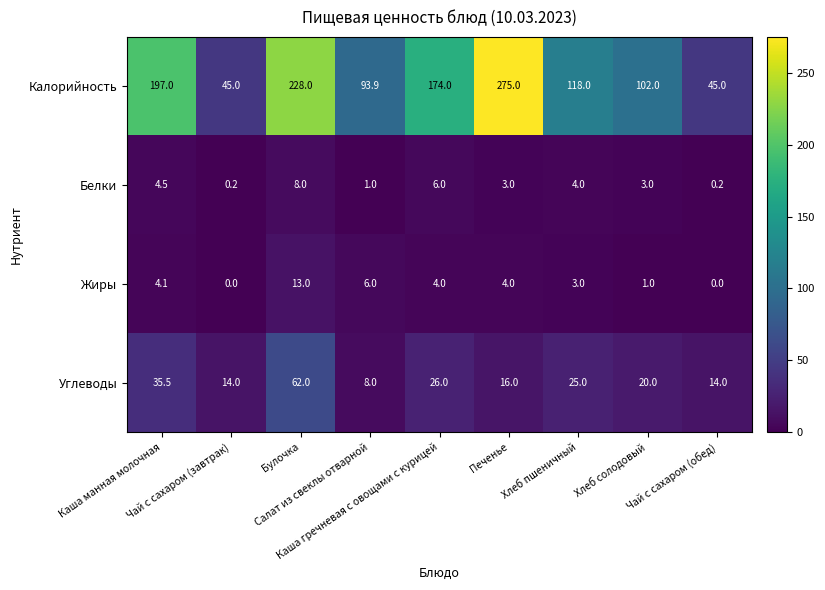

What is the difference between the second highest and second lowest values in the Калорийность series?

183.0